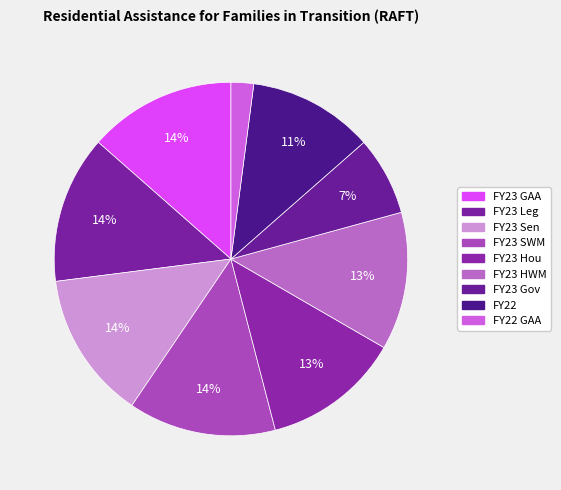

Which category has the biggest portion of the pie?

FY23 GAA